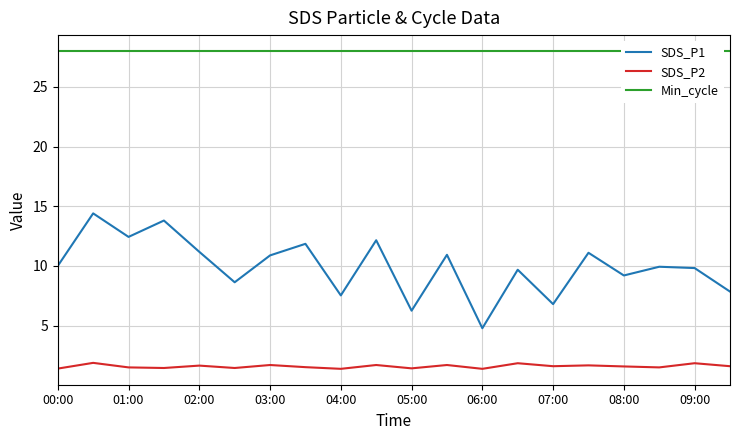

What is the highest value of the Min_cycle series?

28.0